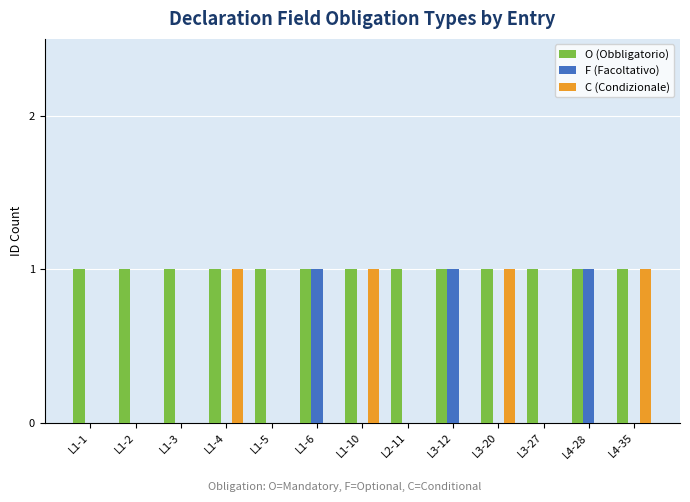

What are all the series names shown in the legend?

O (Obbligatorio), F (Facoltativo), C (Condizionale)